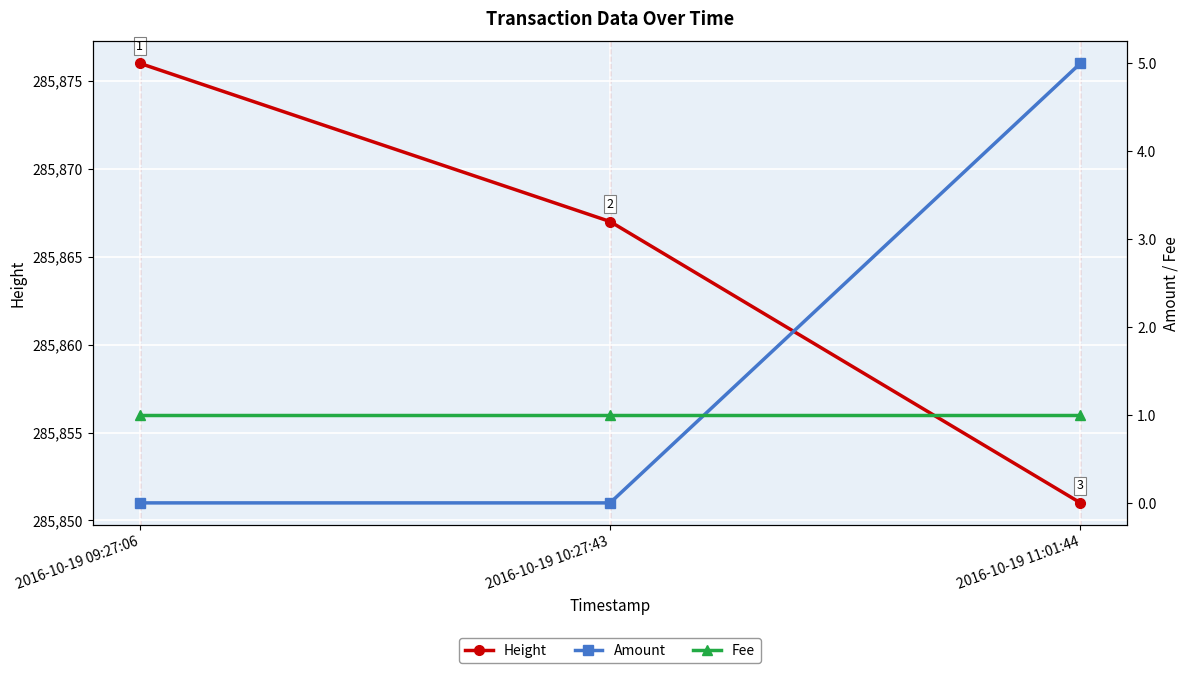

Between 2016-10-19 09:27:06 and 2016-10-19 10:27:43, which series saw the biggest shift?

Height